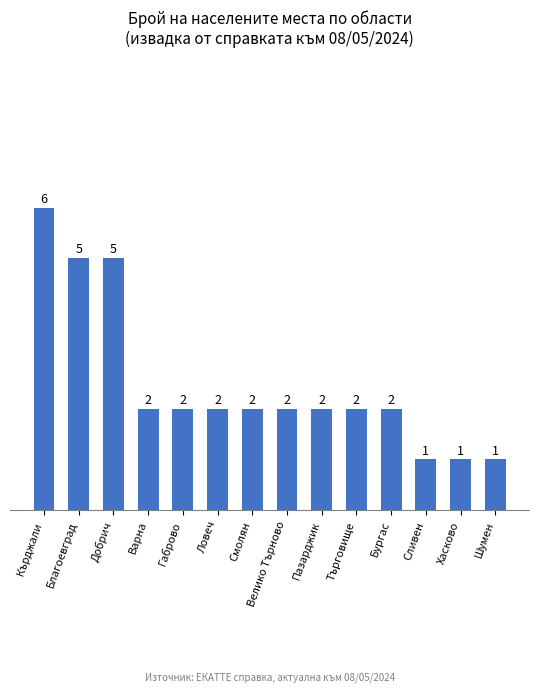

At which label does the data first exceed 2?

Кърджали